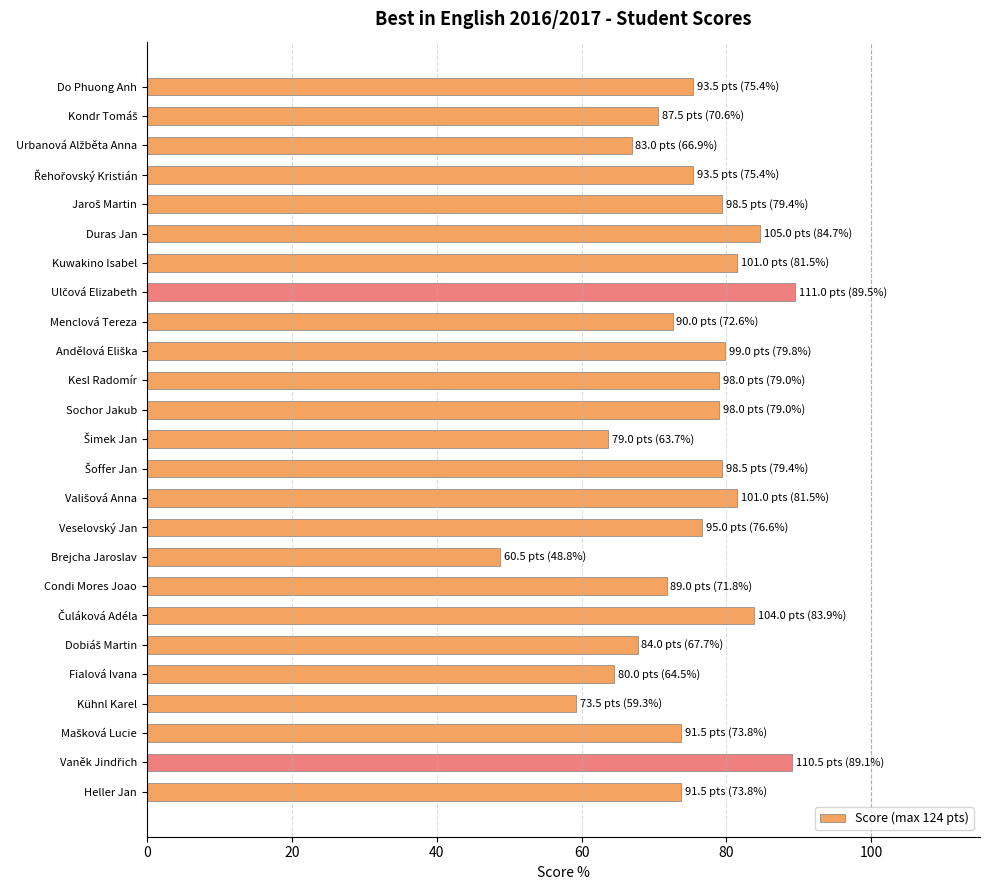

What is the greatest value displayed?

89.5